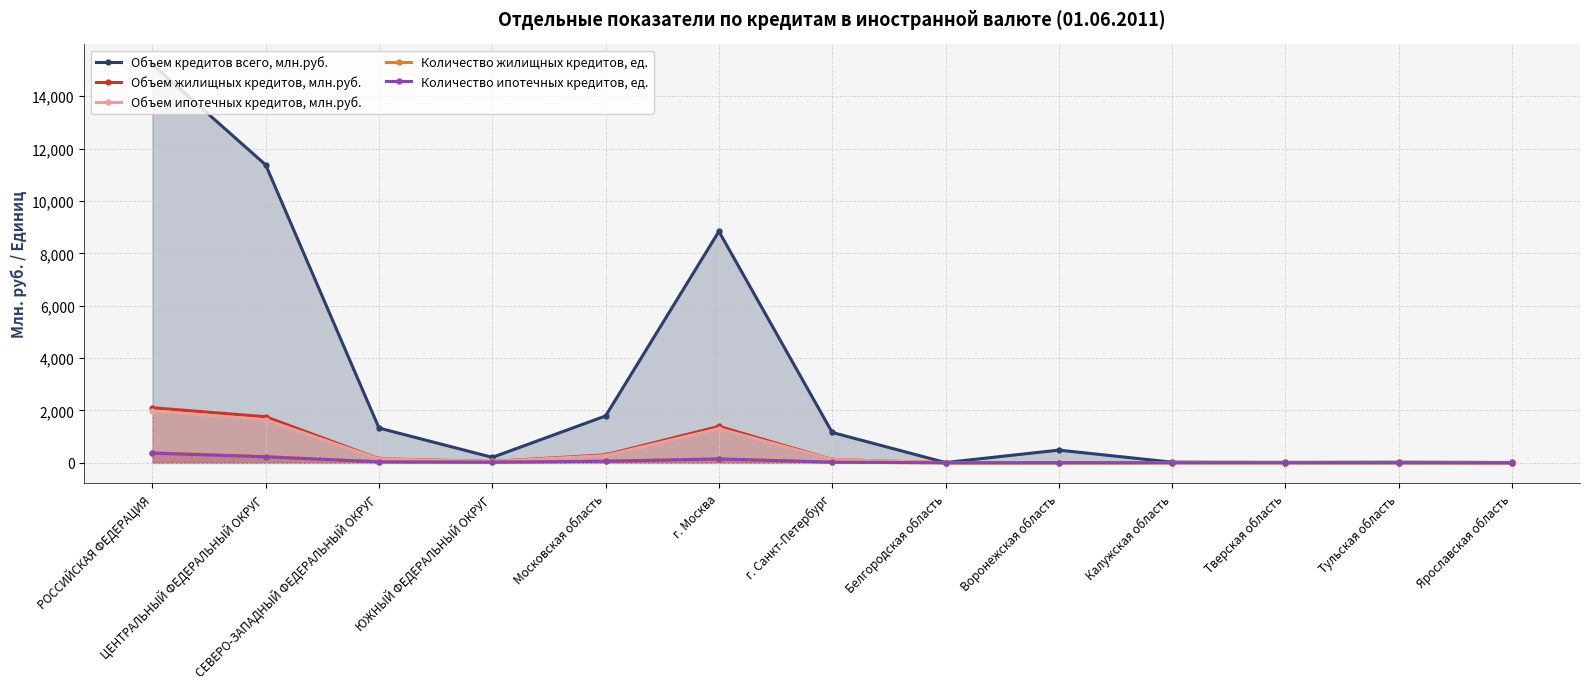

True or false: Объем жилищных кредитов, млн.руб. has a value of 305 at Московская область.

True